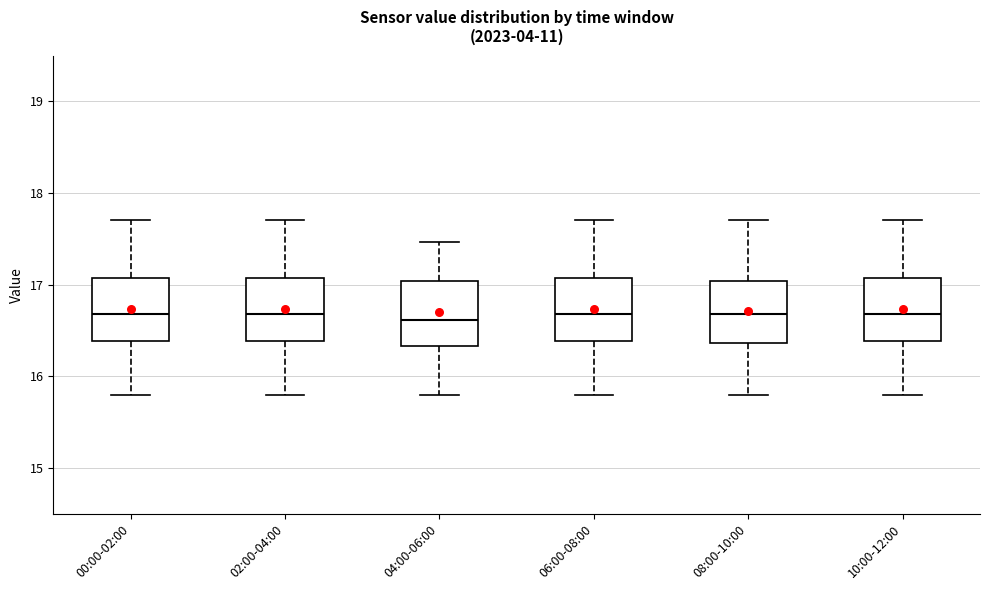

Reading left to right, transcribe this box plot: for each box, give where its median line is, the range the box spans, and where its two whiskers end, as read against the y-axis. The values are not printed on the chart, so give them approximately, as read against the axis.

00:00-02:00: median 16.7, box 16.4 to 17.1, whiskers 15.8 to 17.7
02:00-04:00: median 16.7, box 16.4 to 17.1, whiskers 15.8 to 17.7
04:00-06:00: median 16.6, box 16.3 to 17.0, whiskers 15.8 to 17.5
06:00-08:00: median 16.7, box 16.4 to 17.1, whiskers 15.8 to 17.7
08:00-10:00: median 16.7, box 16.4 to 17.0, whiskers 15.8 to 17.7
10:00-12:00: median 16.7, box 16.4 to 17.1, whiskers 15.8 to 17.7